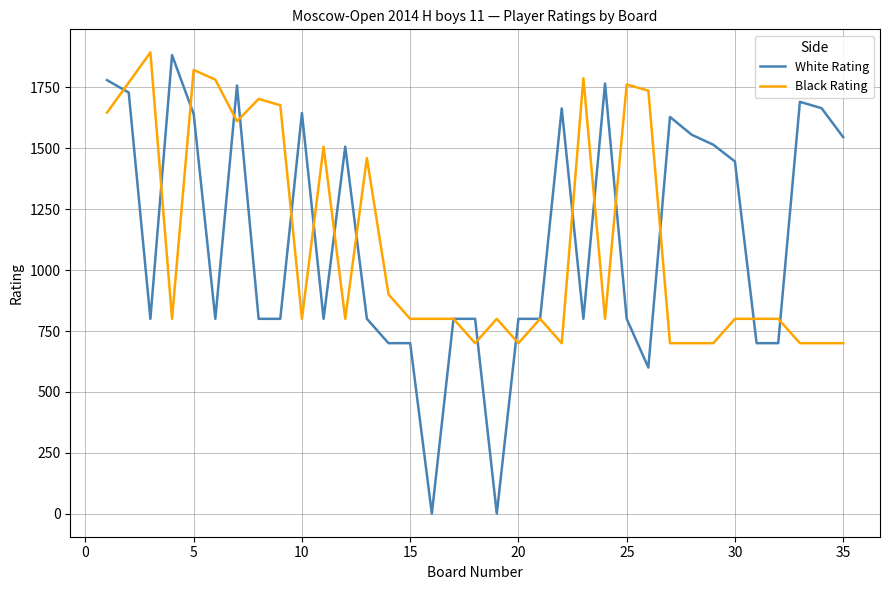

Count the number of categories in the chart.

35